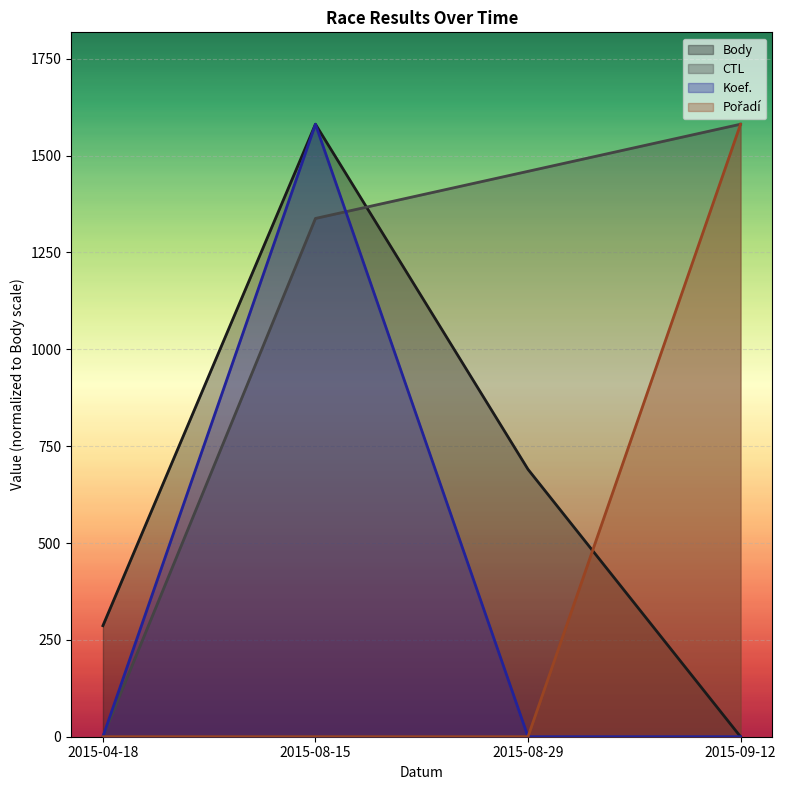

List the series in order of their peak value, lowest first.

Body, CTL, Koef., Pořadí